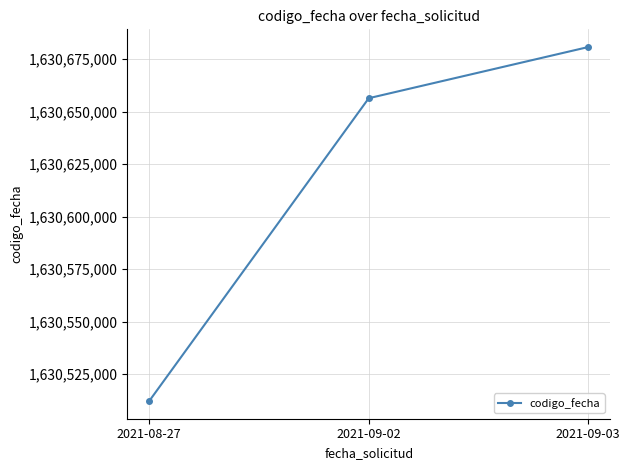

Reading left to right, list all the values displayed in this chart.

2021-08-27=1630512142	2021-09-02=1630656343	2021-09-03=1630680713